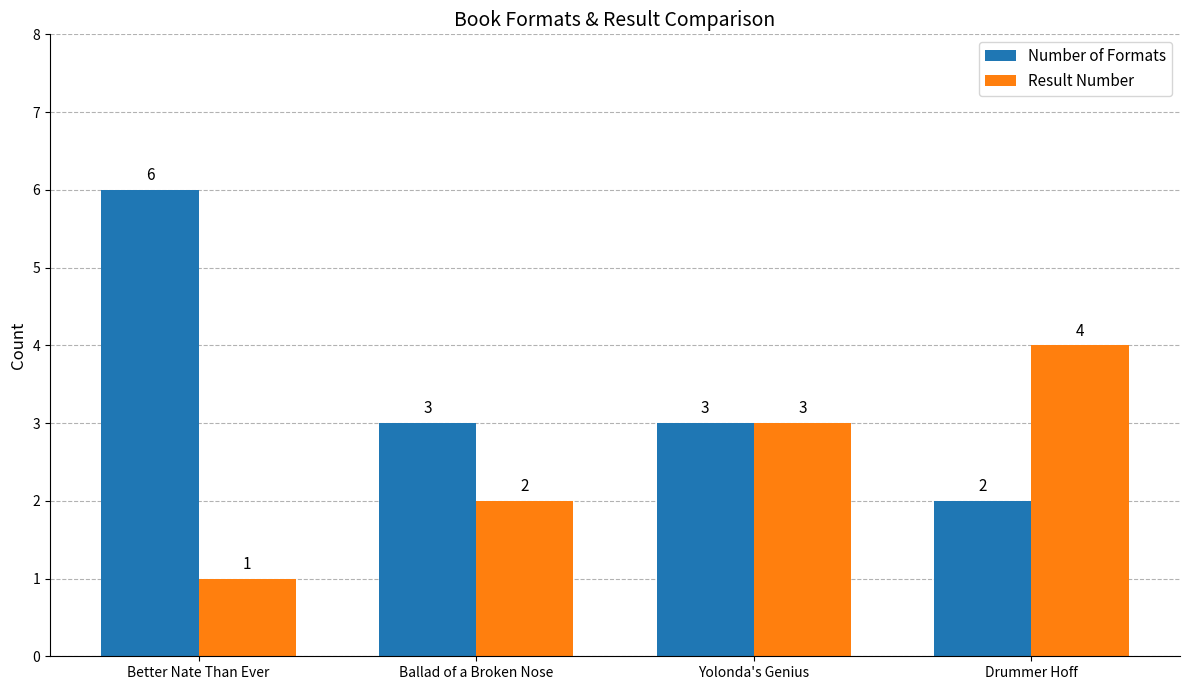

Does the chart contain any negative values?

No